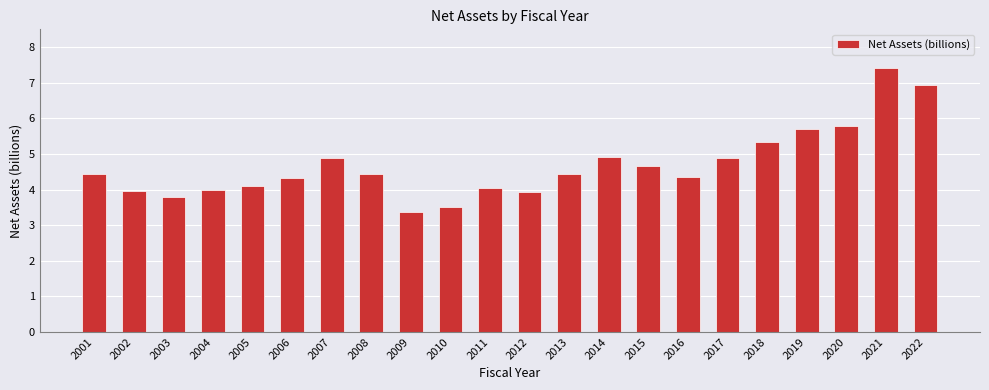

The chart shows a value of 4.4 at 2013. True or false?

True